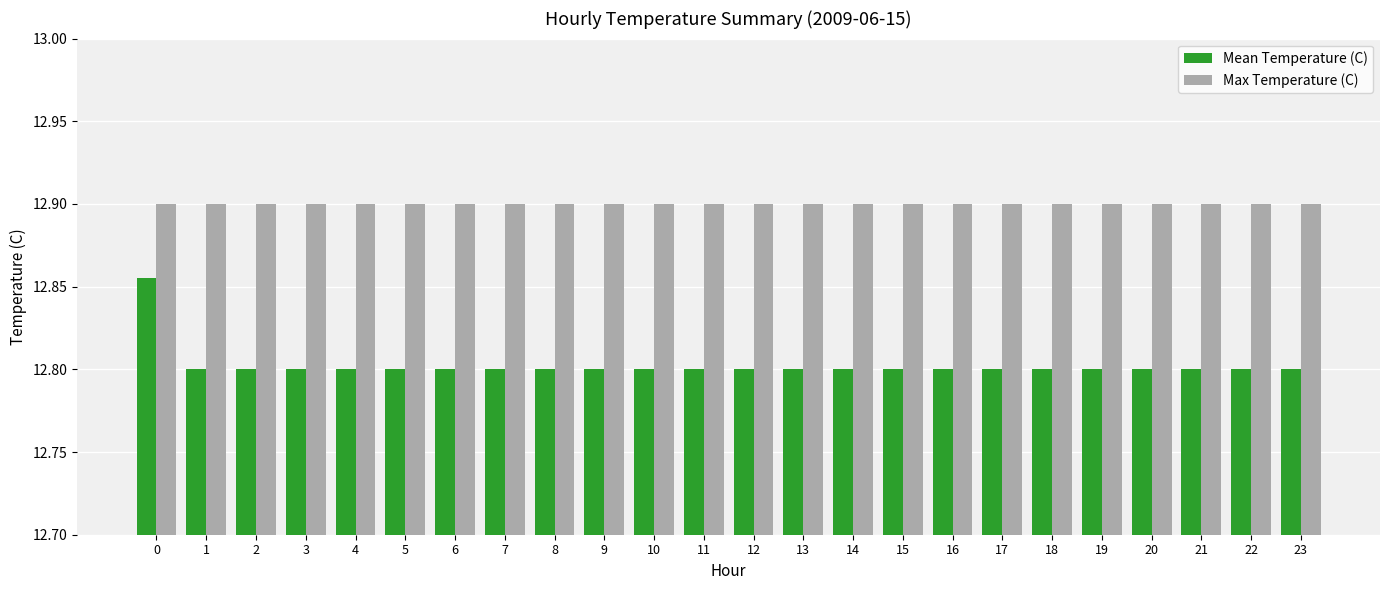

What are all the series names shown in the legend?

Mean Temperature (C), Max Temperature (C)